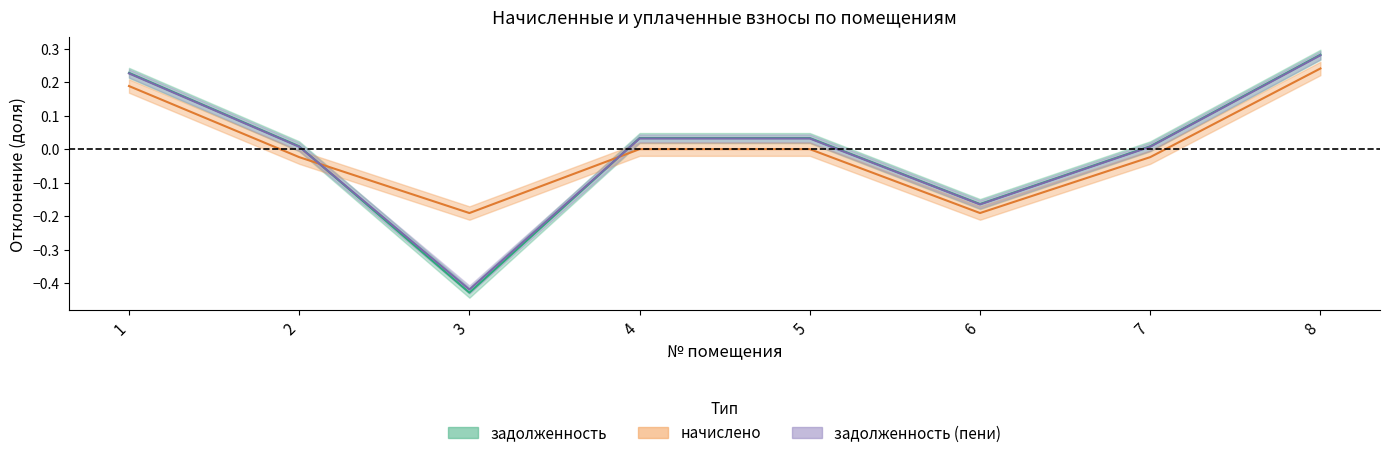

What is the maximum value shown in the chart?

0.3